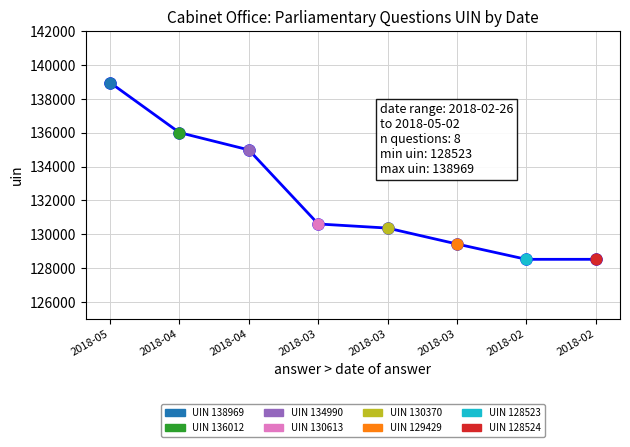

Between 2018-03 and 2018-02, which is larger?

2018-03